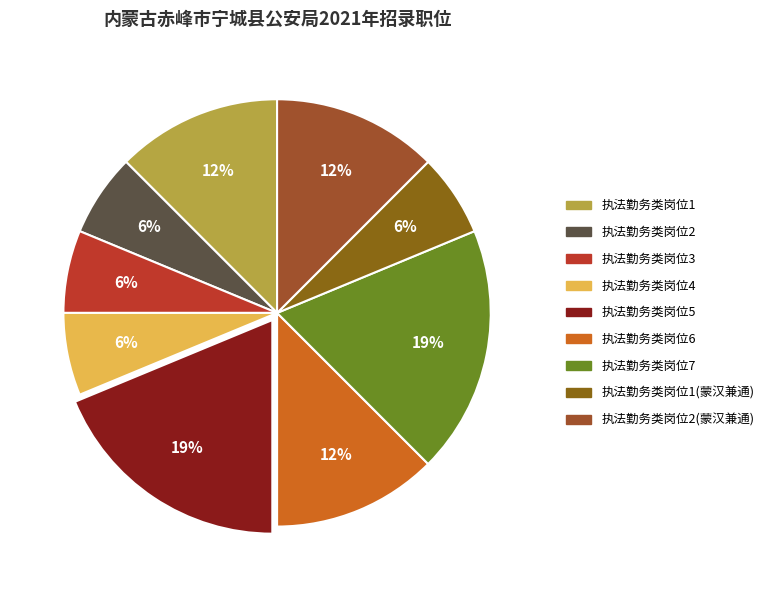

To the nearest percent, what is the average slice percentage?

11%